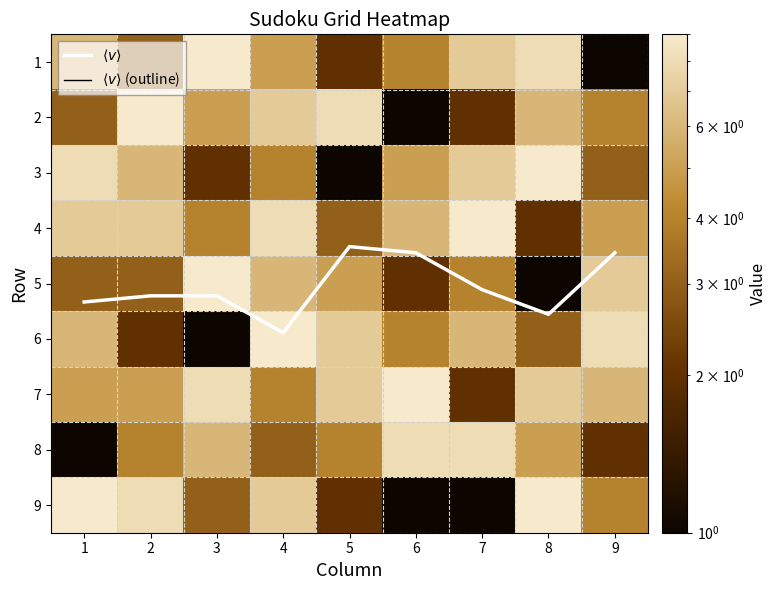

How many values in the 2 series exceed 5?

4